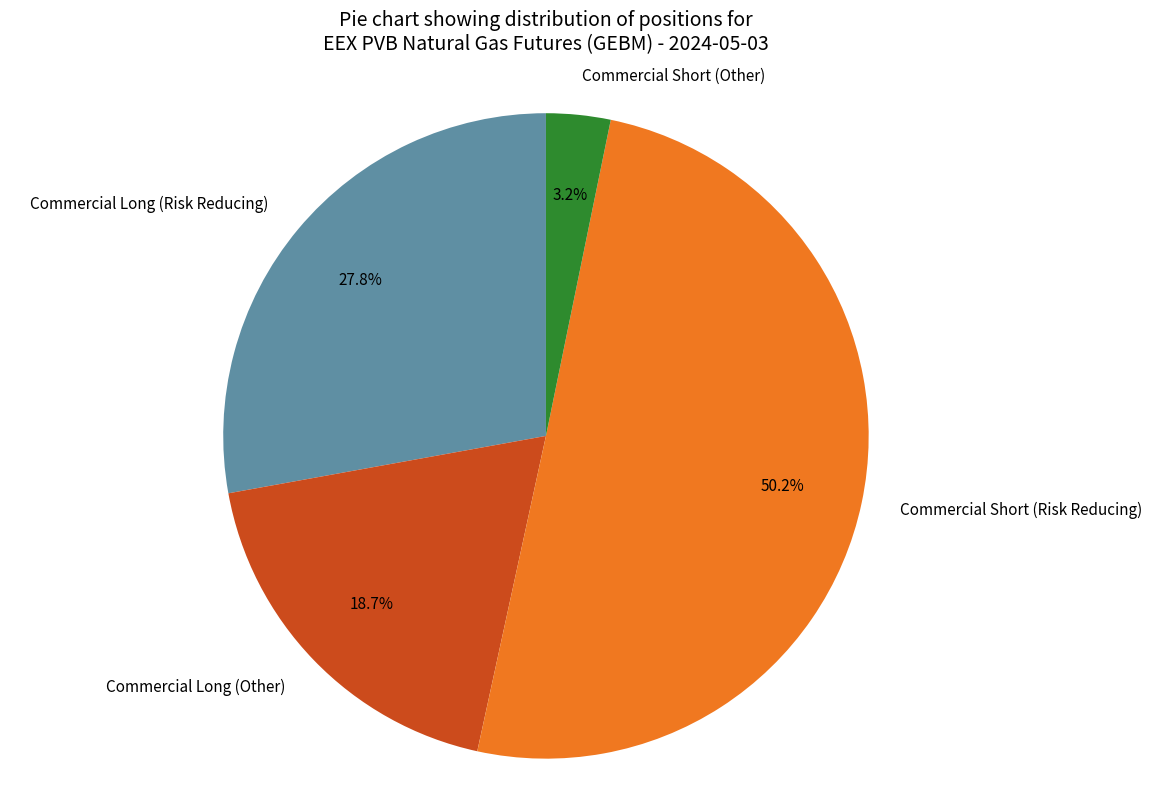

Which category accounts for the majority?

Commercial Short (Risk Reducing)